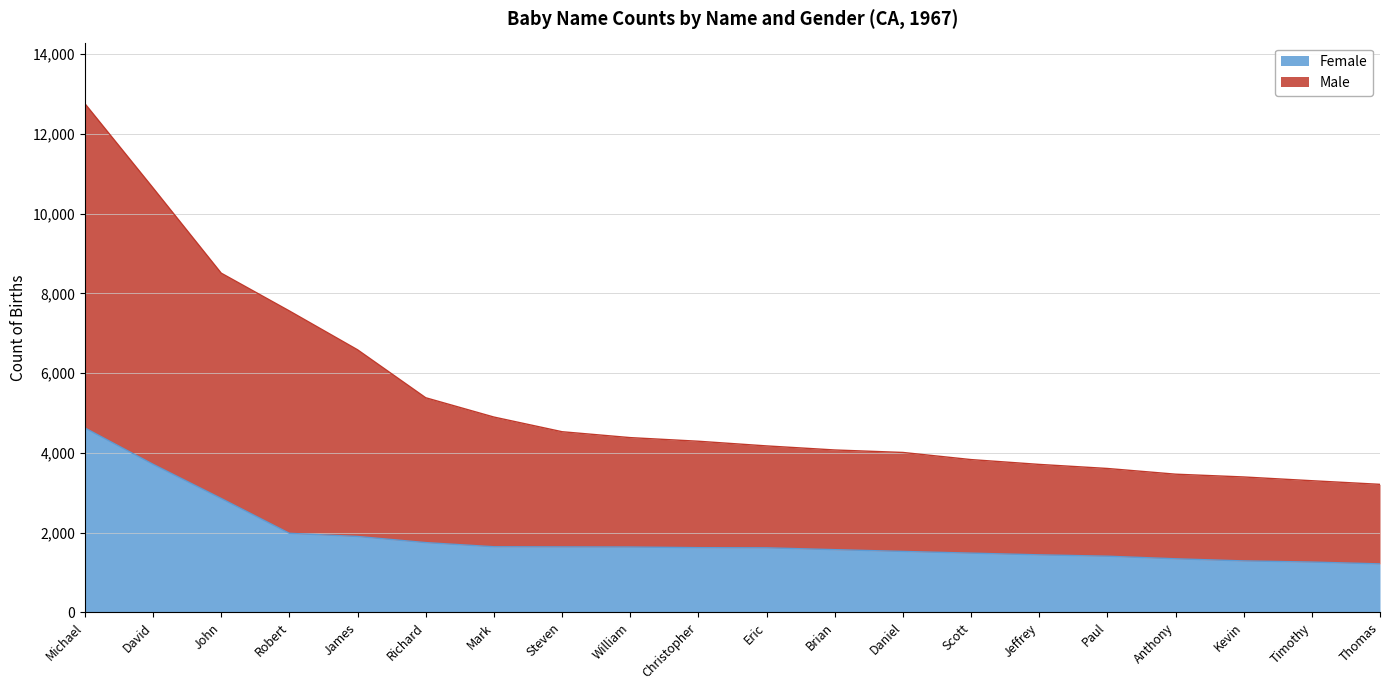

How many data points does each series have?

20